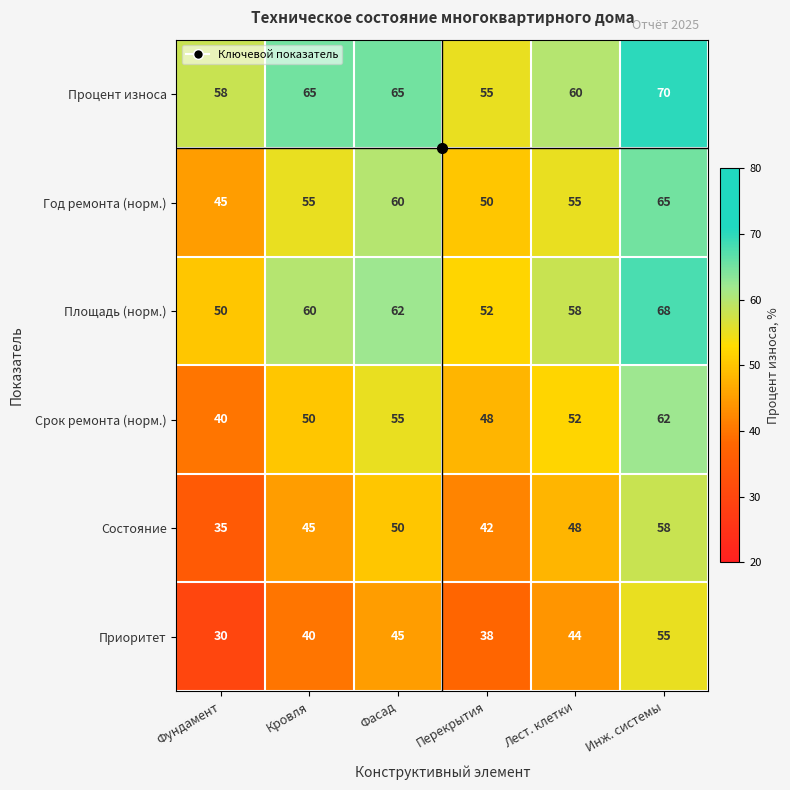

What is the difference between the highest and lowest values at Фасад?

20